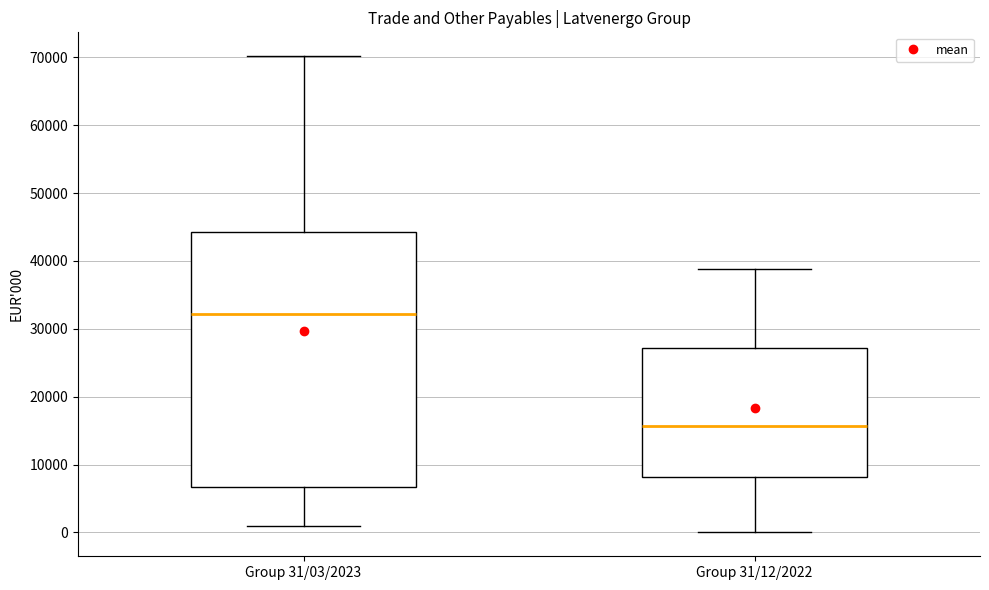

Reading left to right, read every box against the y-axis: the position of its median line, the range the box covers, and the ends of its whiskers. The values are not printed on the chart, so give them approximately, as read against the axis.

Group 31/03/2023: median 32000, box 7000 to 44000, whiskers 1000 to 70000
Group 31/12/2022: median 16000, box 8000 to 27000, whiskers 0 to 39000